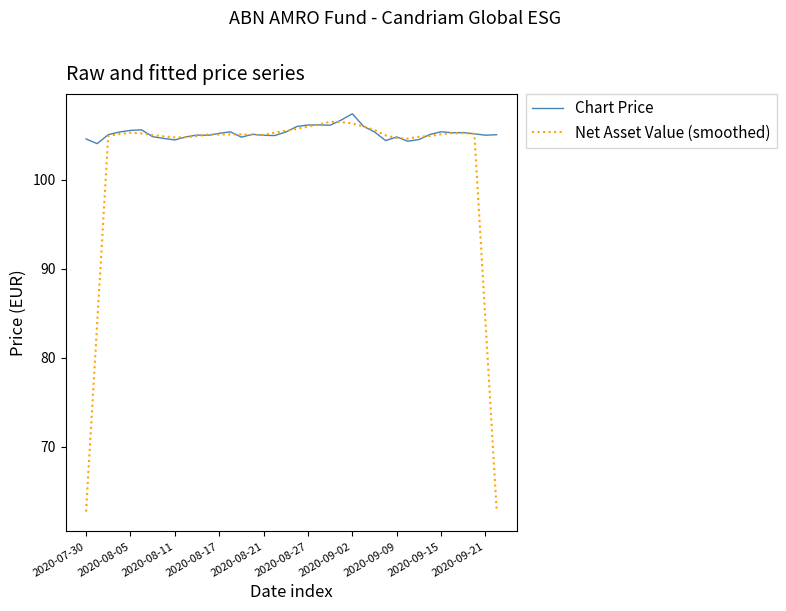

Which series ends up on top after the final intersection of Net Asset Value (smoothed) and Chart Price?

Chart Price